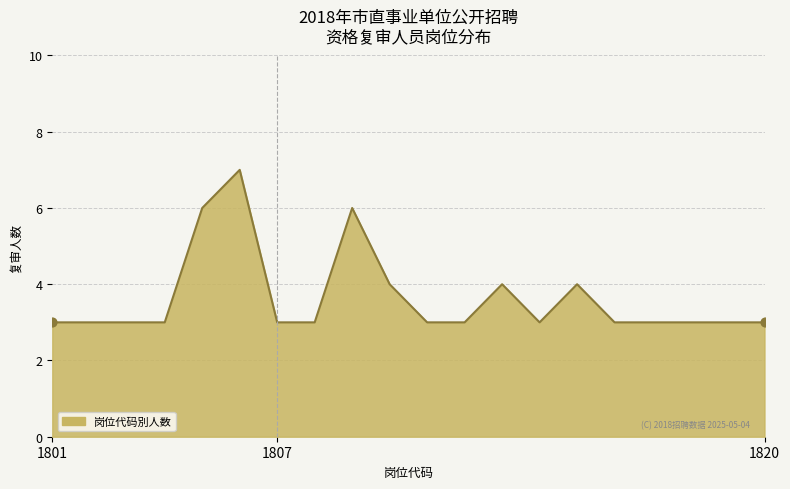

What is the smallest value displayed?

3